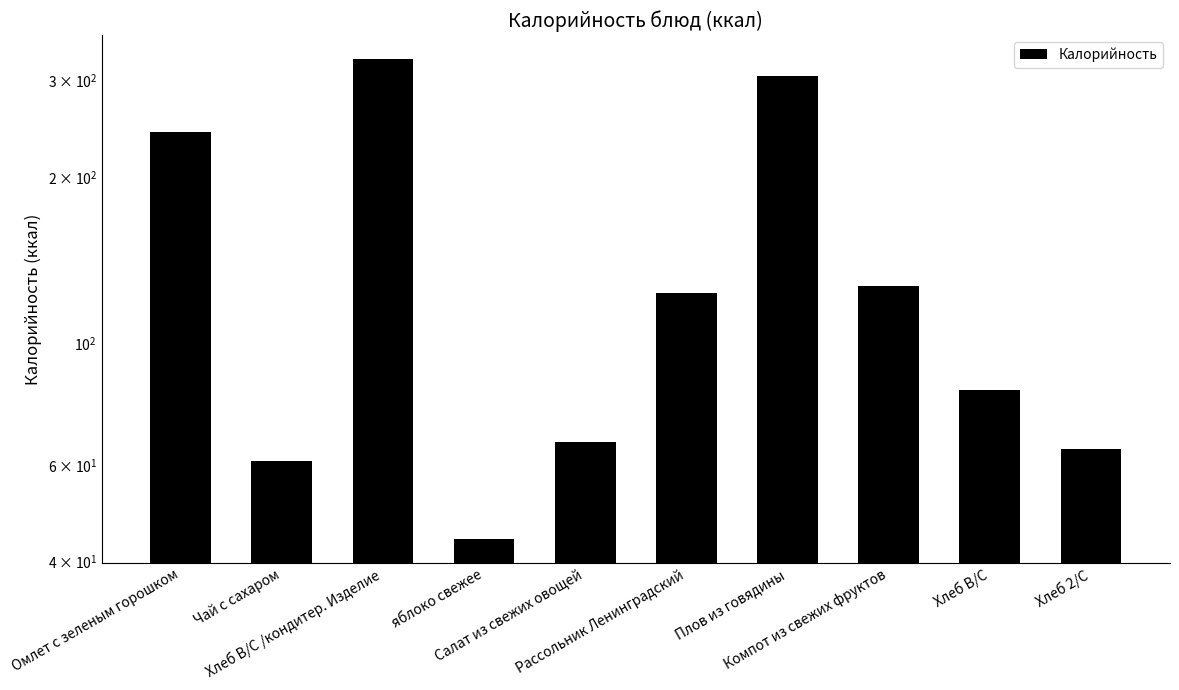

Approximately how many times larger is the value at Чай с сахаром compared to Компот из свежих фруктов?

0.5